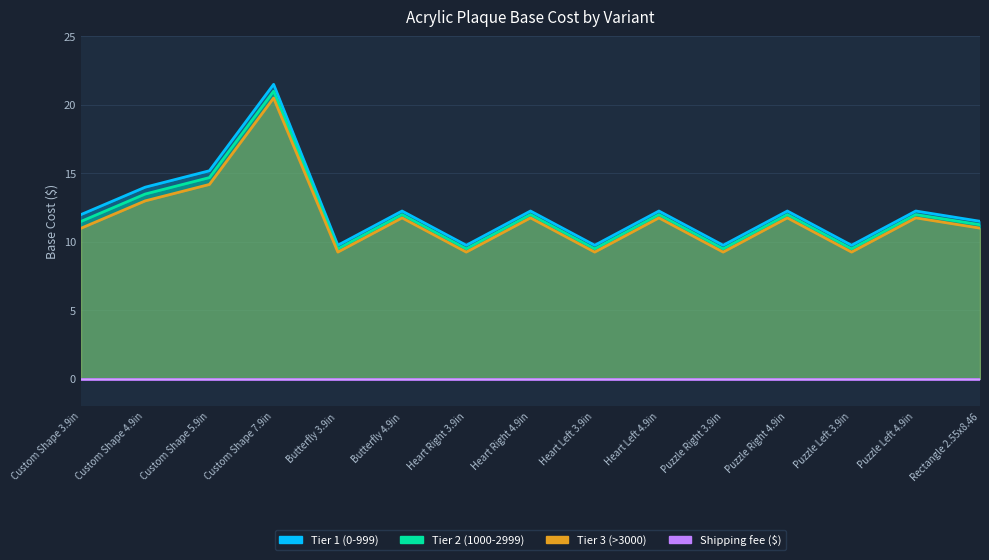

True or false: Tier 2 (1000-2999) has a value of 15.4 at Heart Left 3.9in.

False